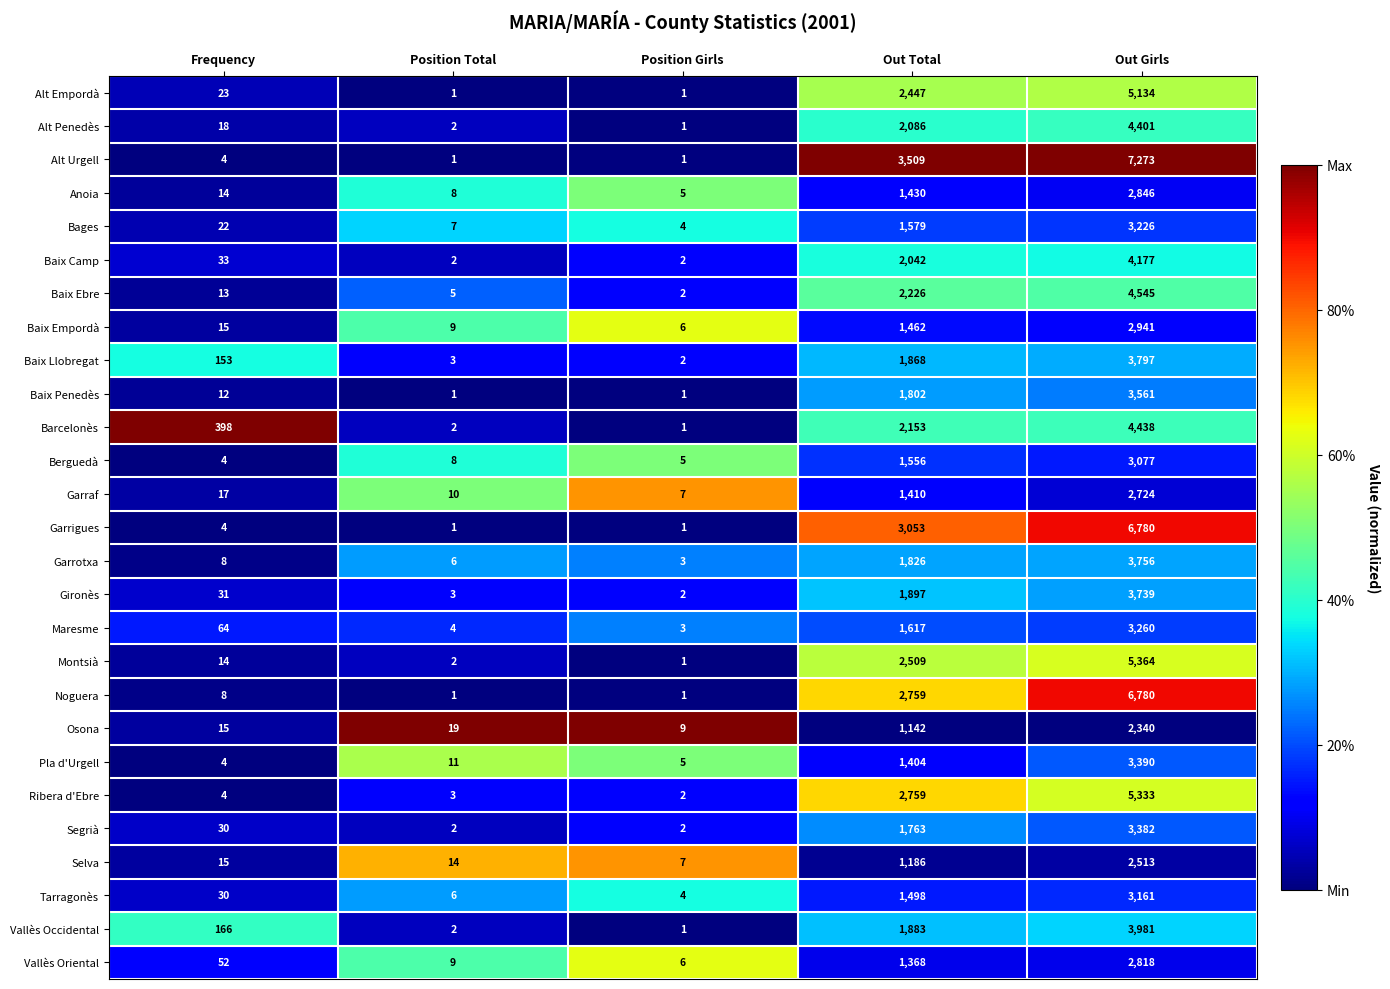

What is the greatest value displayed?

7273